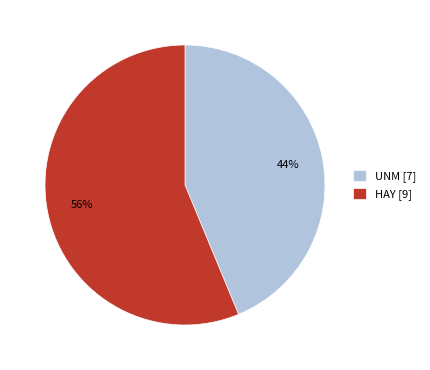

Rank the categories by value from highest to lowest.

HAY, UNM